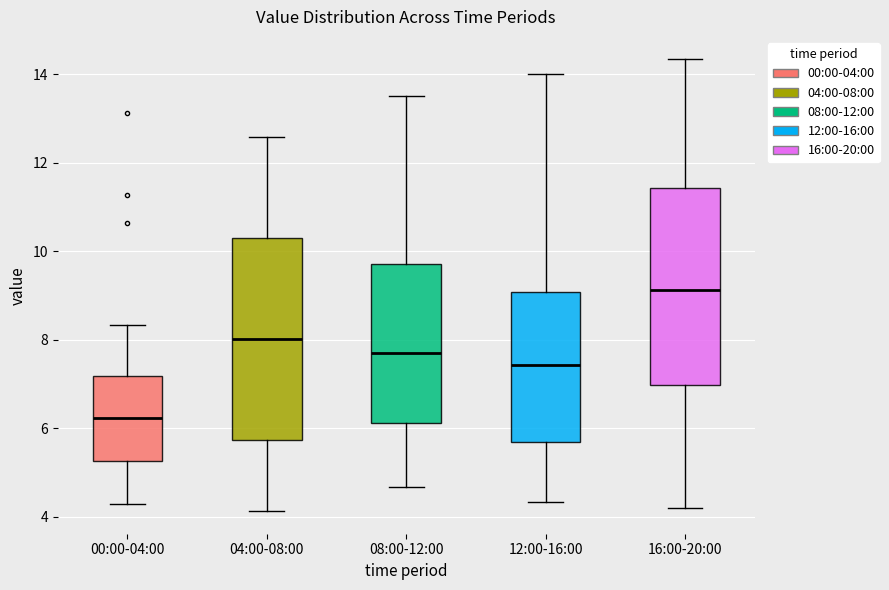

Reading left to right, transcribe this box plot: for each box, give where its median line is, the range the box spans, and where its two whiskers end, as read against the y-axis. The values are not printed on the chart, so give them approximately, as read against the axis.

00:00-04:00: median 6.2, box 5.2 to 7.2, whiskers 4.4 to 8.4
04:00-08:00: median 8.0, box 5.8 to 10.2, whiskers 4.2 to 12.6
08:00-12:00: median 7.8, box 6.2 to 9.8, whiskers 4.6 to 13.6
12:00-16:00: median 7.4, box 5.6 to 9.0, whiskers 4.4 to 14.0
16:00-20:00: median 9.2, box 7.0 to 11.4, whiskers 4.2 to 14.4